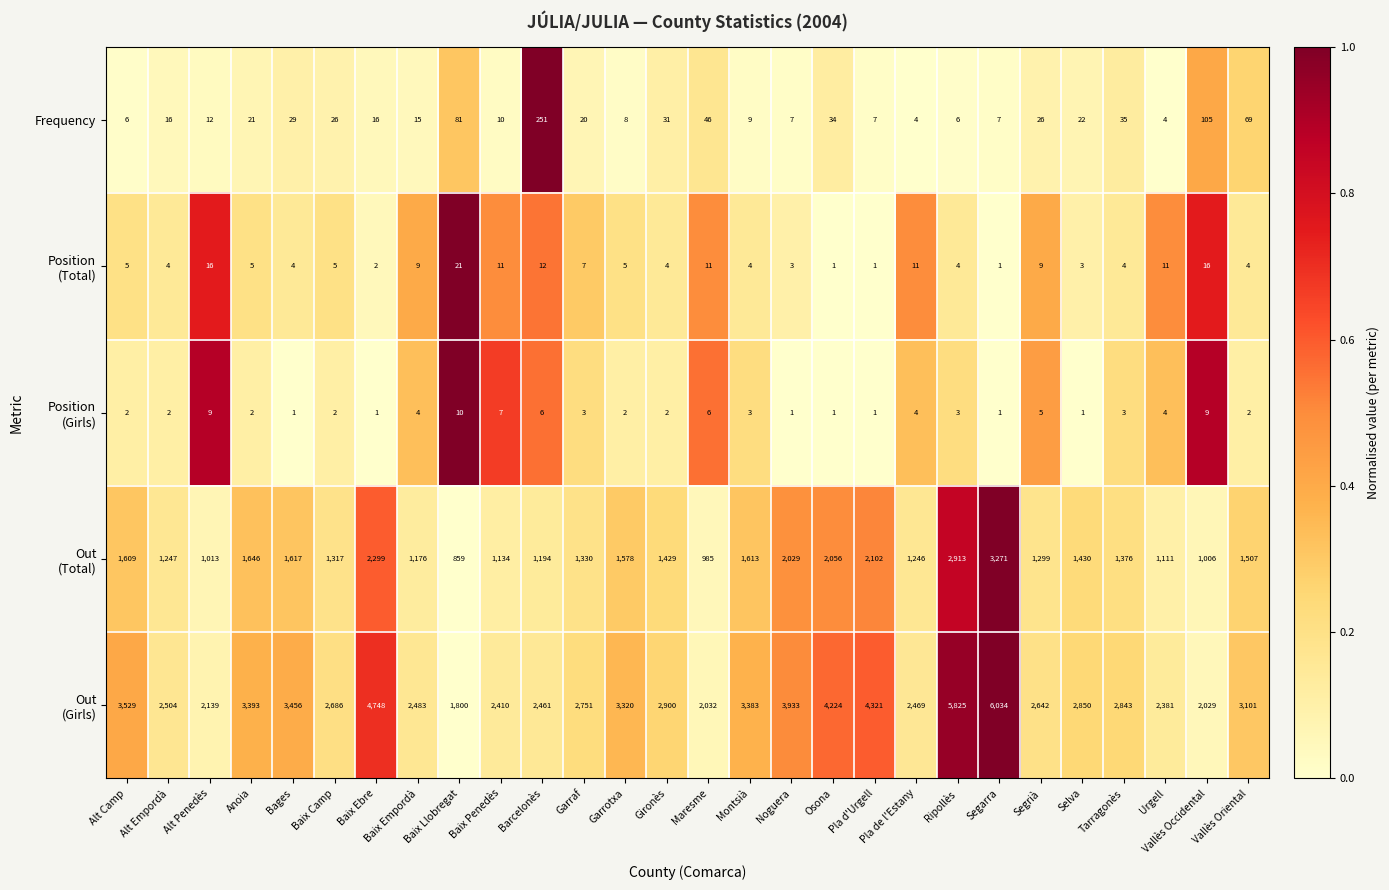

What is the difference between the highest and lowest values at Tarragonès?

2840